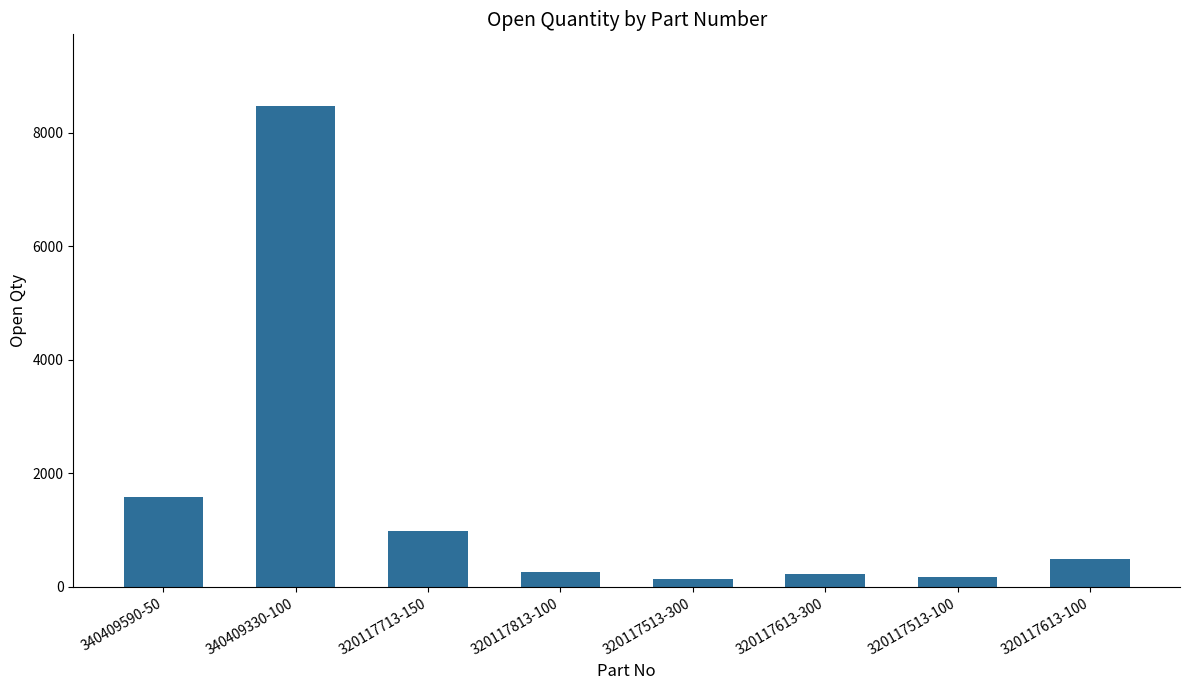

What is the difference between the values at 340409330-100 and 320117613-100?

7967